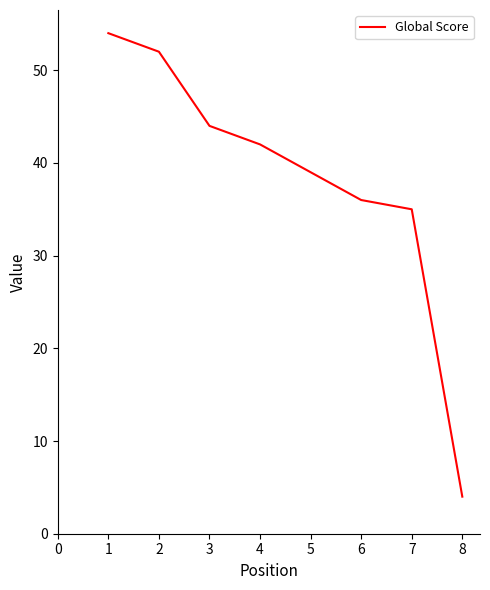

How many series are shown in this chart?

1